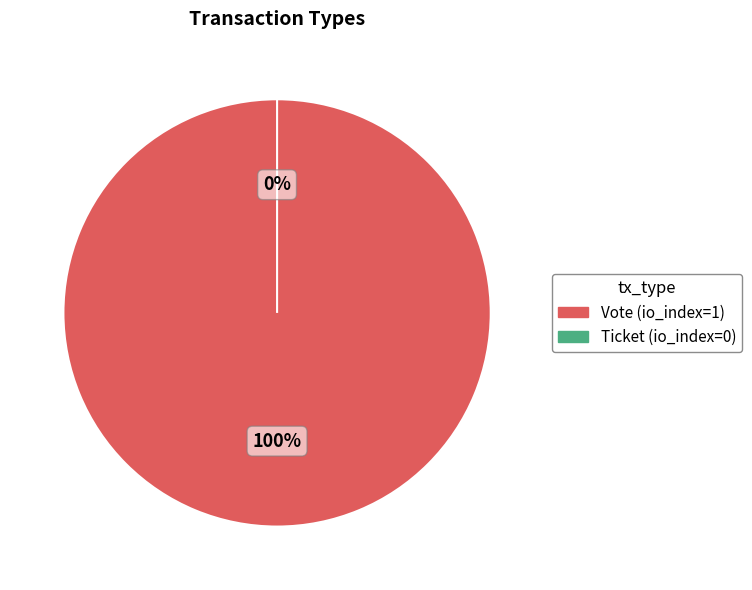

What percentage is the Vote slice, to the nearest percent?

100%